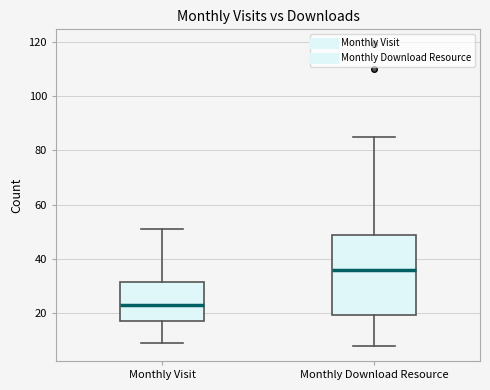

Which box is the tallest, from its lower edge to its upper edge?

Monthly Download Resource